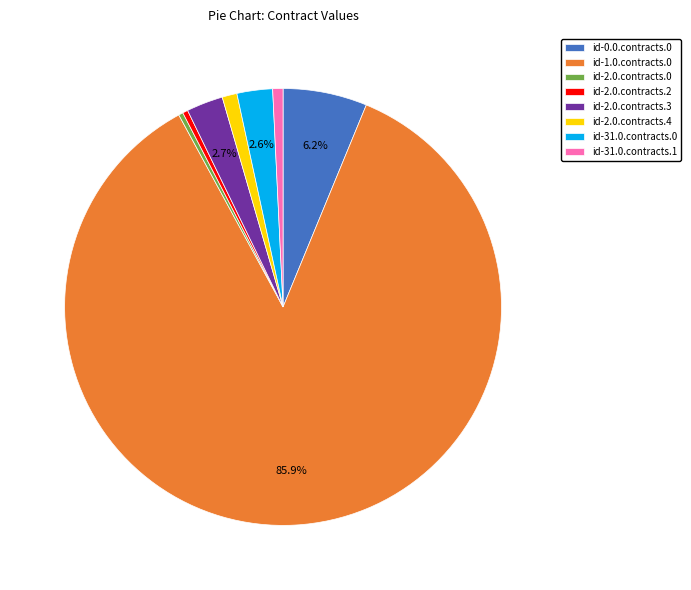

To the nearest percent, what is the average slice percentage?

12%